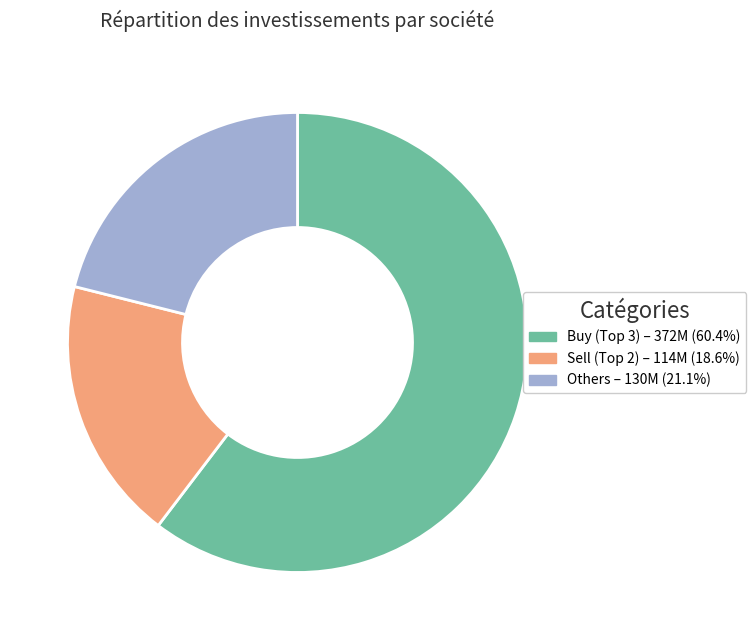

Is Others – 130M (21.1%) the majority of the pie?

No